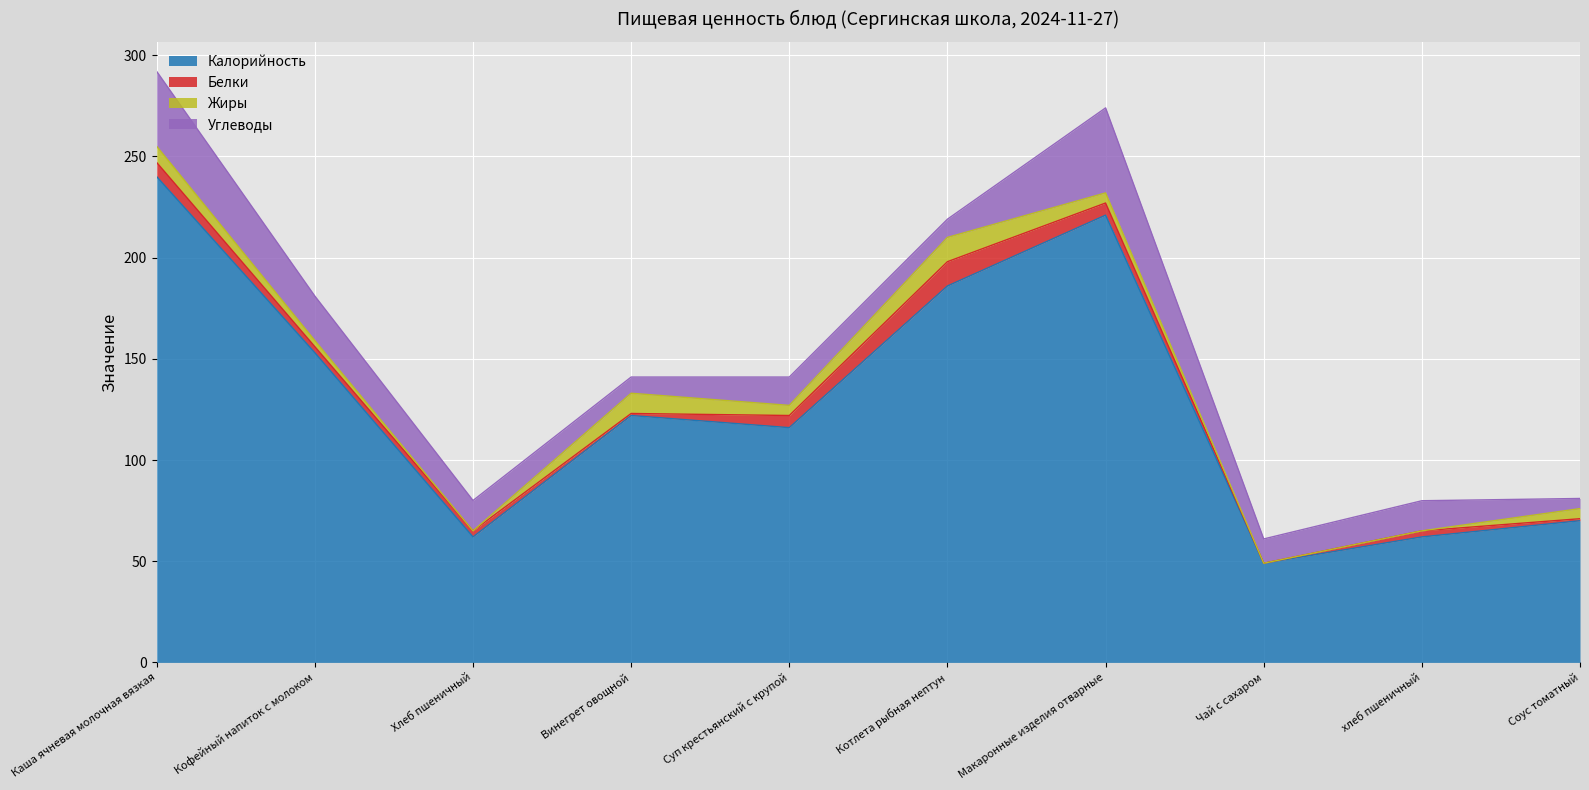

At which category does Белки reach its first local valley?

Винегрет овощной